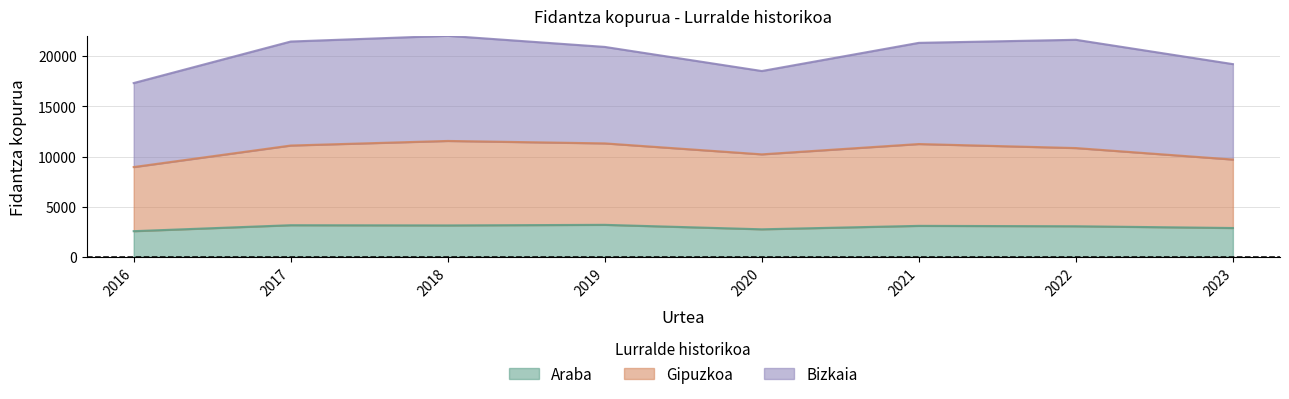

How many interior local valleys does the Araba series have?

2